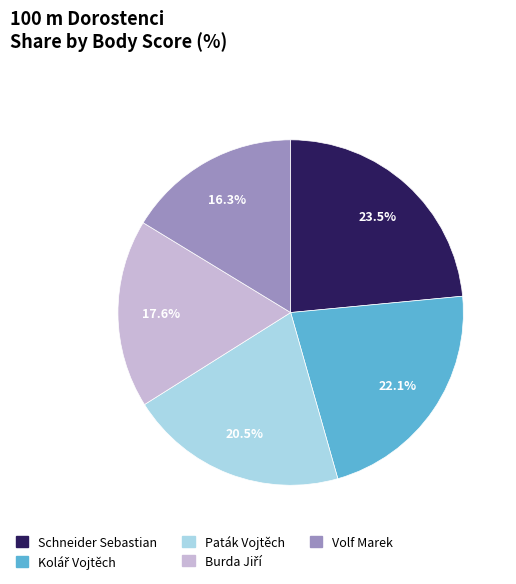

Is there a majority slice in this chart?

No